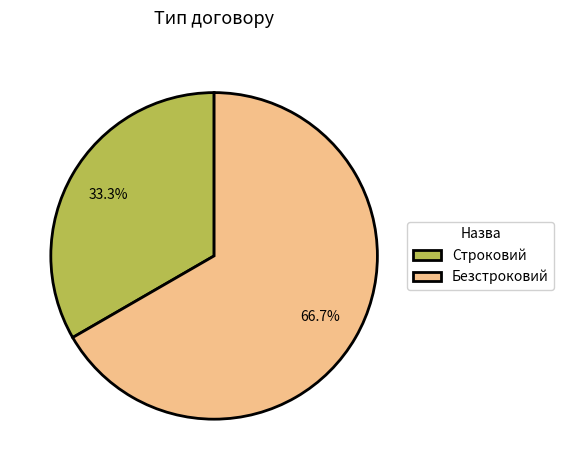

How much of the chart is everything except Безстроковий?

33.3%